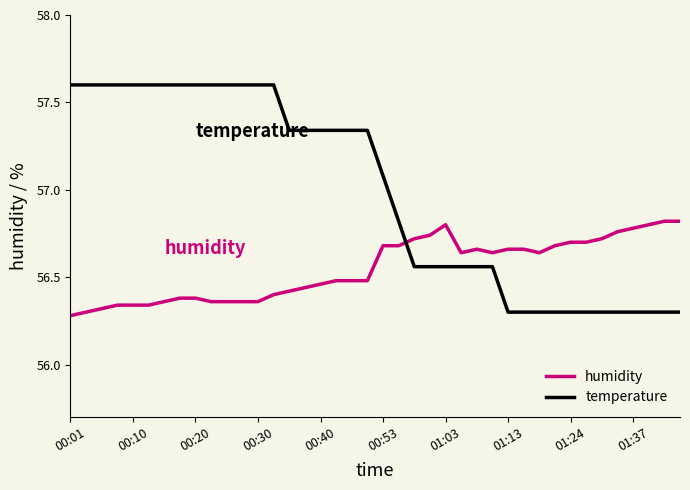

How many times do humidity and temperature cross each other?

1